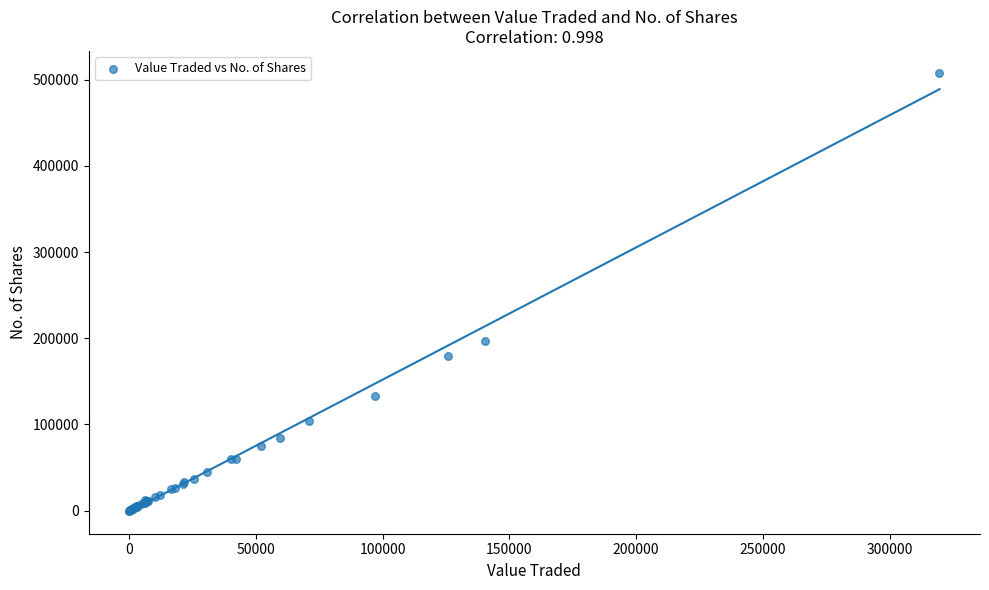

What Y value in the scatter plot is closest to 253990?

197088